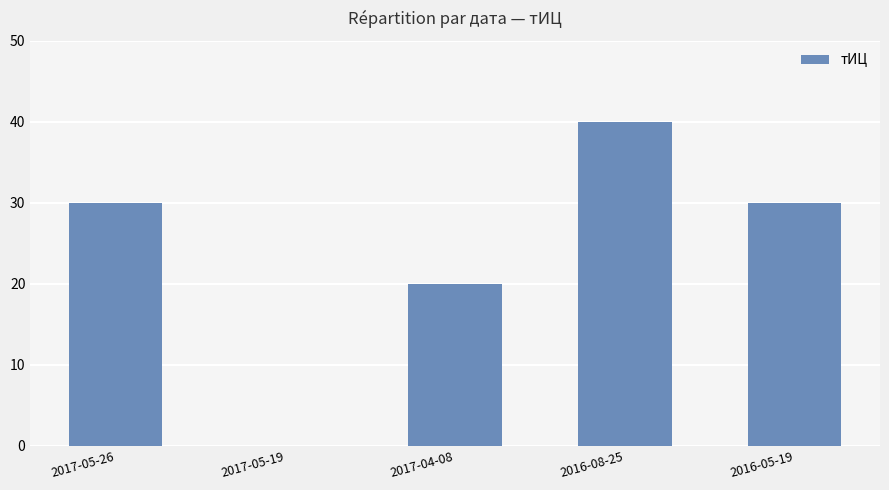

How many positive values are there?

4